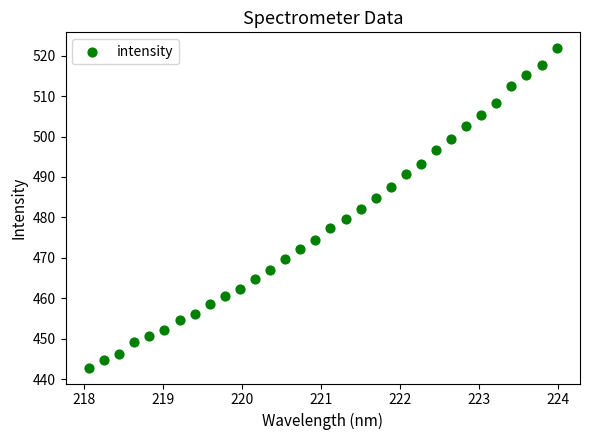

What is the range of Y values (max minus min)?

79.0